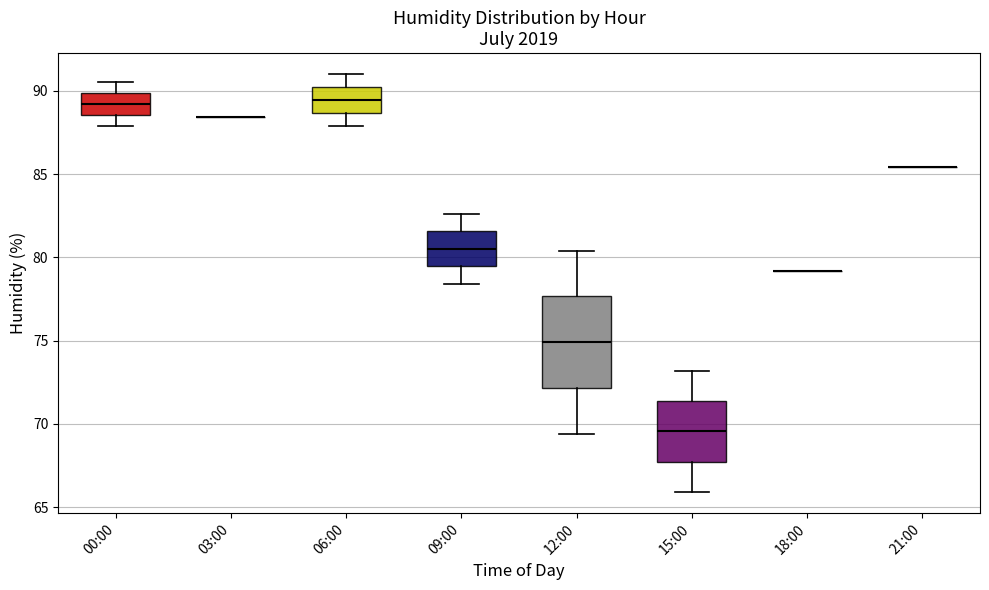

Reading left to right, read every box against the y-axis: the position of its median line, the range the box covers, and the ends of its whiskers. The values are not printed on the chart, so give them approximately, as read against the axis.

00:00: median 89.0, box 88.5 to 90.0, whiskers 88.0 to 90.5
03:00: box collapsed to a line at 88.5, whiskers 88.5 to 88.5
06:00: median 89.5, box 88.5 to 90.0, whiskers 88.0 to 91.0
09:00: median 80.5, box 79.5 to 81.5, whiskers 78.5 to 82.5
12:00: median 75.0, box 72.0 to 77.5, whiskers 69.5 to 80.5
15:00: median 69.5, box 67.5 to 71.5, whiskers 66.0 to 73.0
18:00: box collapsed to a line at 79.0, whiskers 79.0 to 79.0
21:00: box collapsed to a line at 85.5, whiskers 85.5 to 85.5